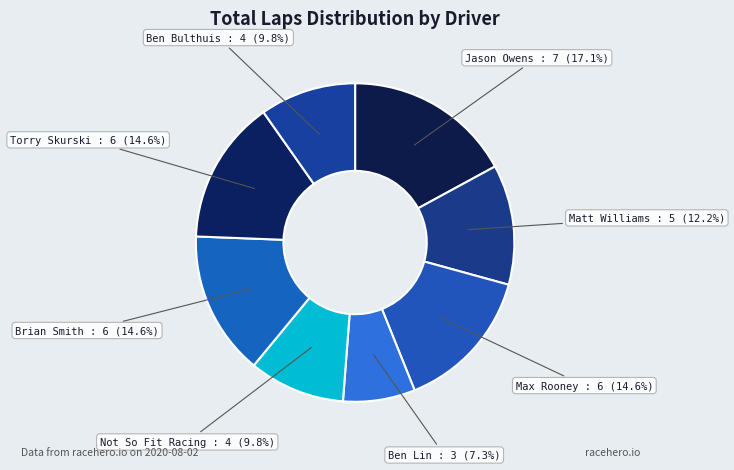

Count the number of slices in the pie.

8